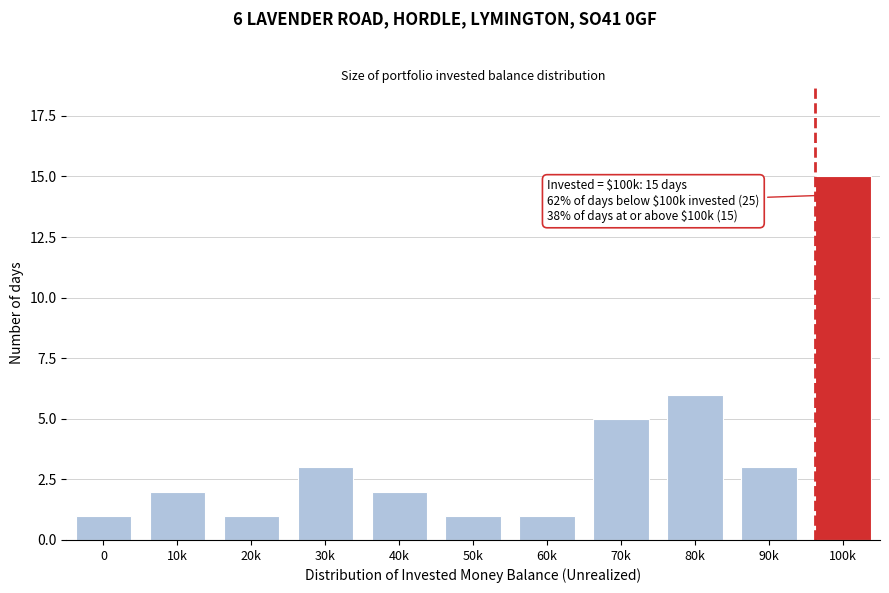

Reading left to right, transcribe all the data shown in this chart.

0=1	10k=2	20k=1	30k=3	40k=2	50k=1	60k=1	70k=5	80k=6	90k=3	100k=15